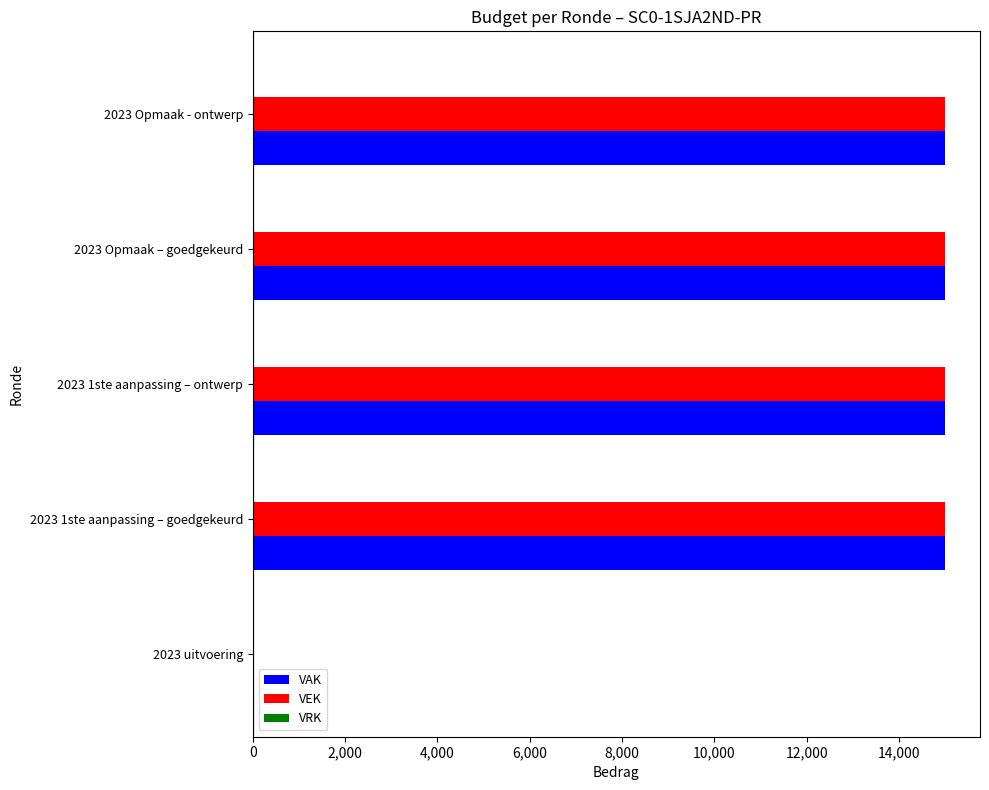

What is the sum of all VAK values?

60000